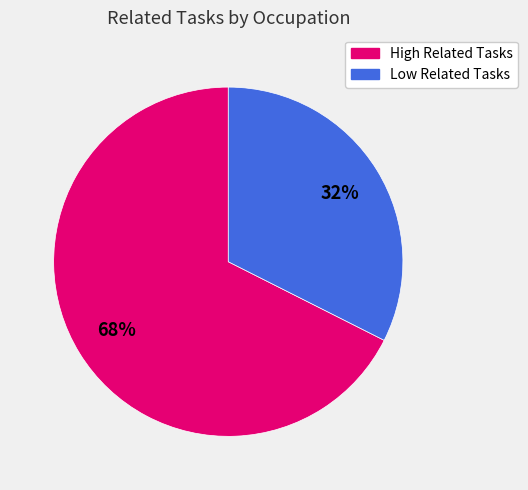

Does any single category account for the majority?

Yes